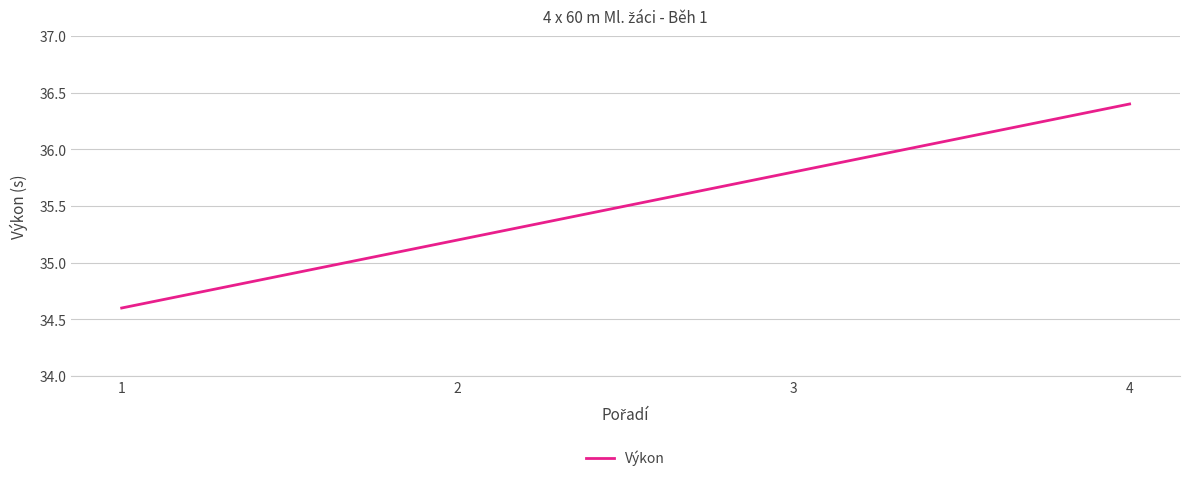

How many series are shown in this chart?

1